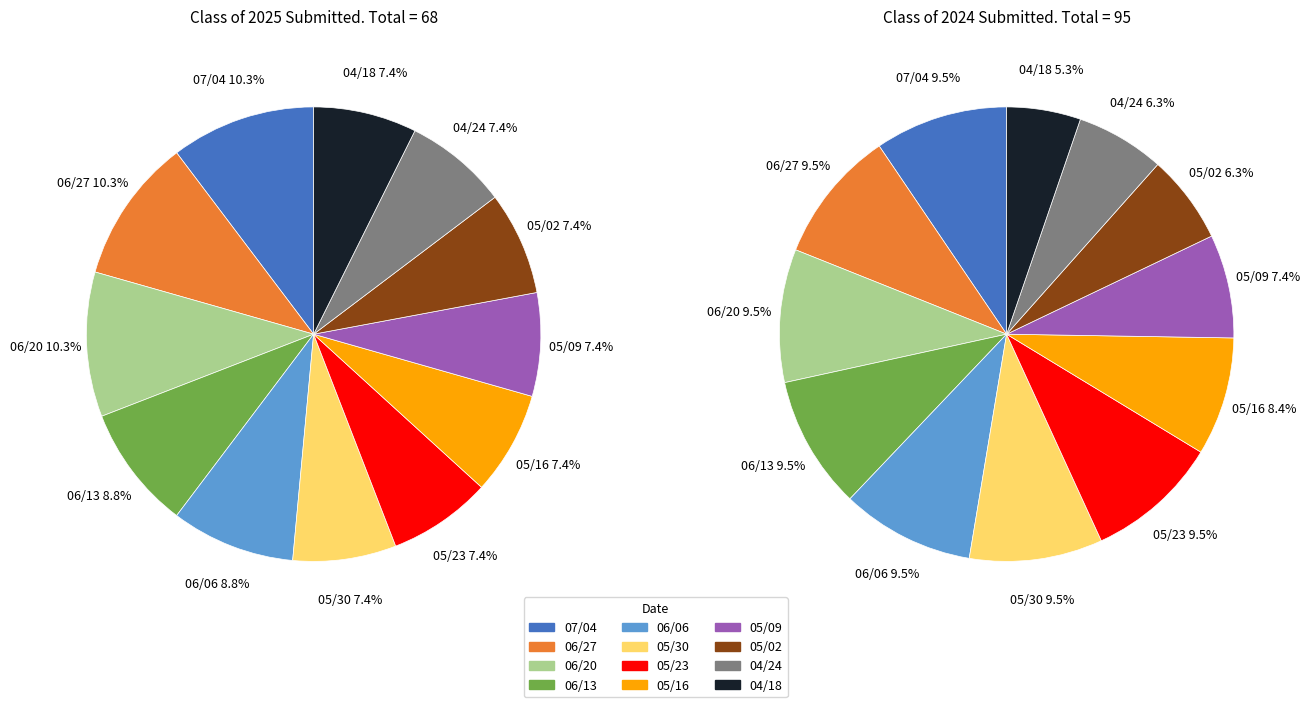

Is 06/06 the majority of the pie?

No